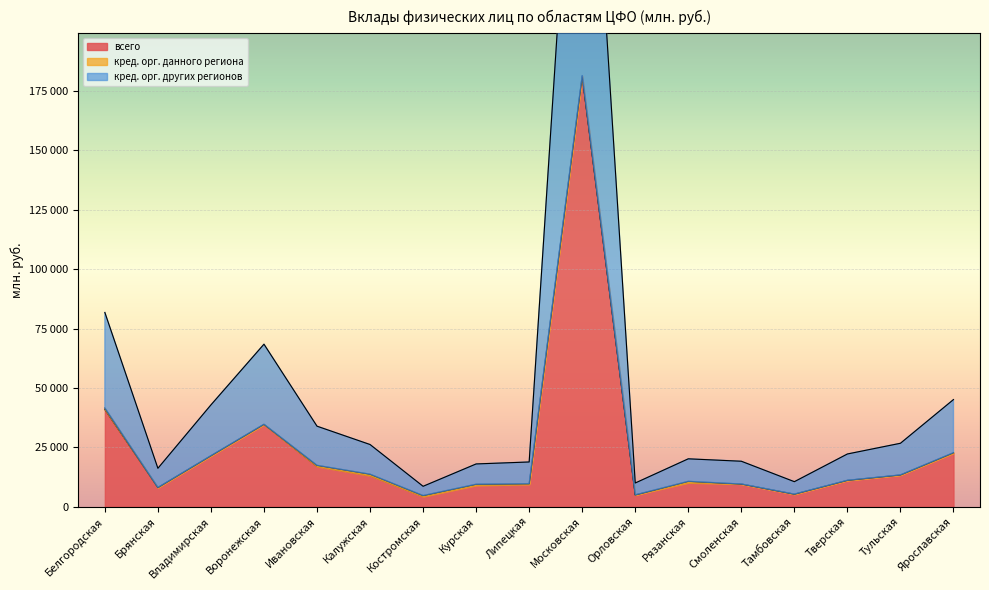

Which has a higher value, Тверская or Московская?

Московская